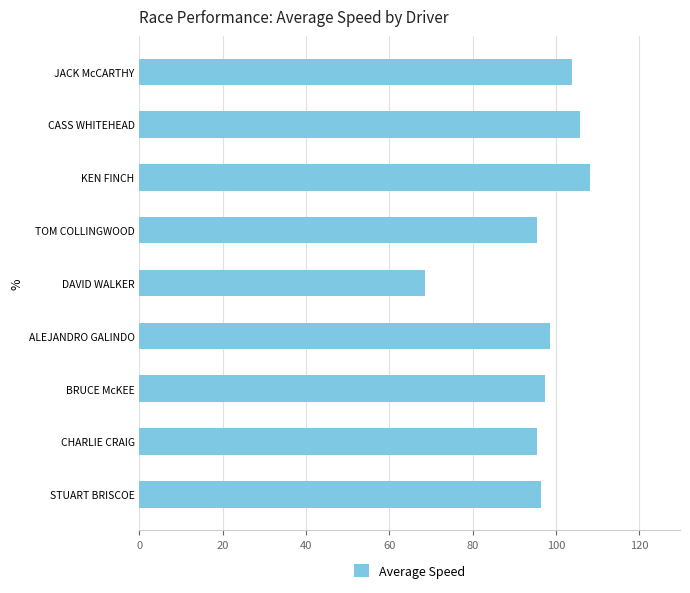

What is the average value?

96.7